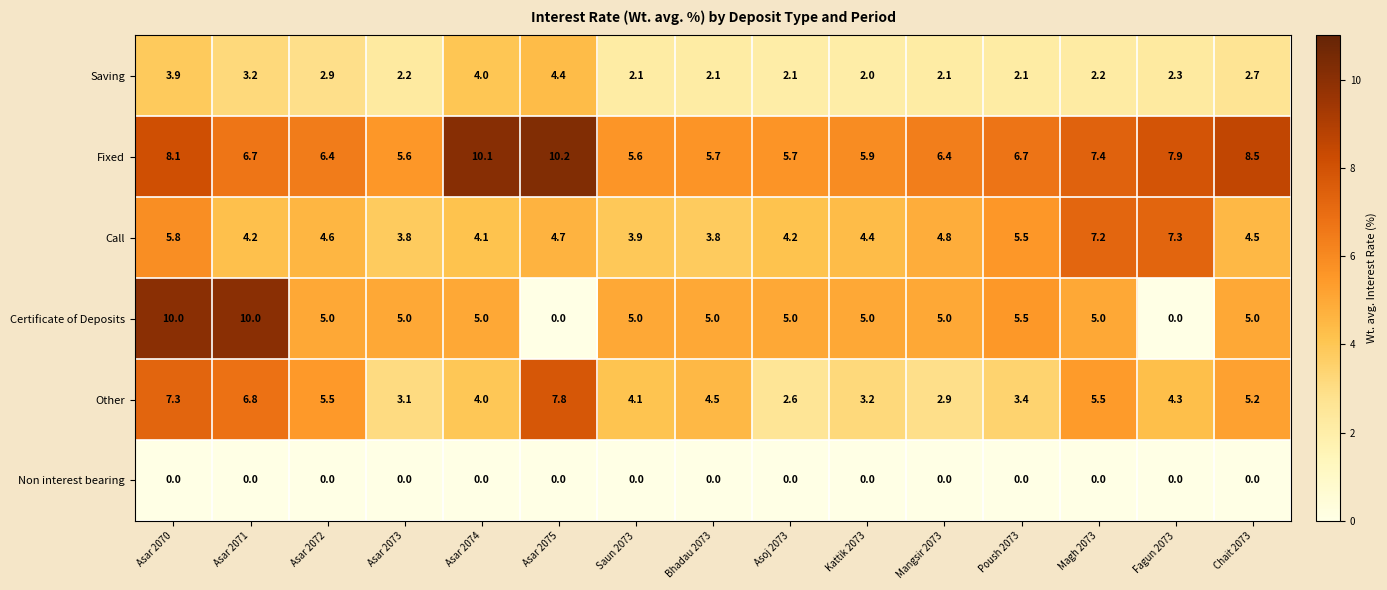

What is the spread (max minus min) of values at Asar 2073?

5.6